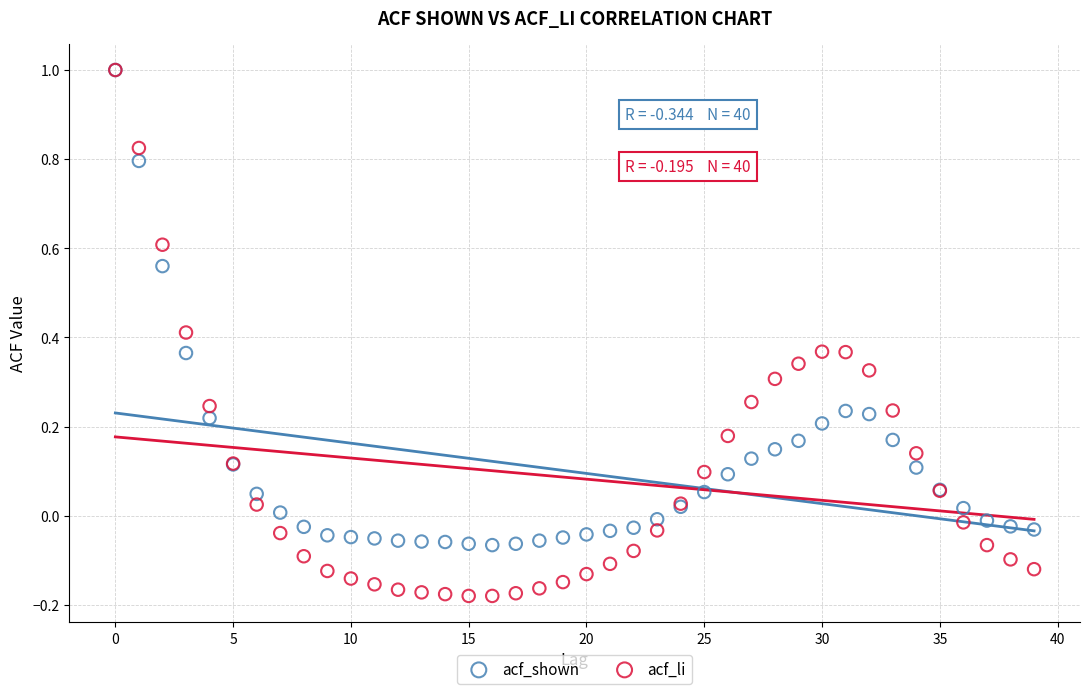

What are all the series names shown in the legend?

acf_shown, acf_li